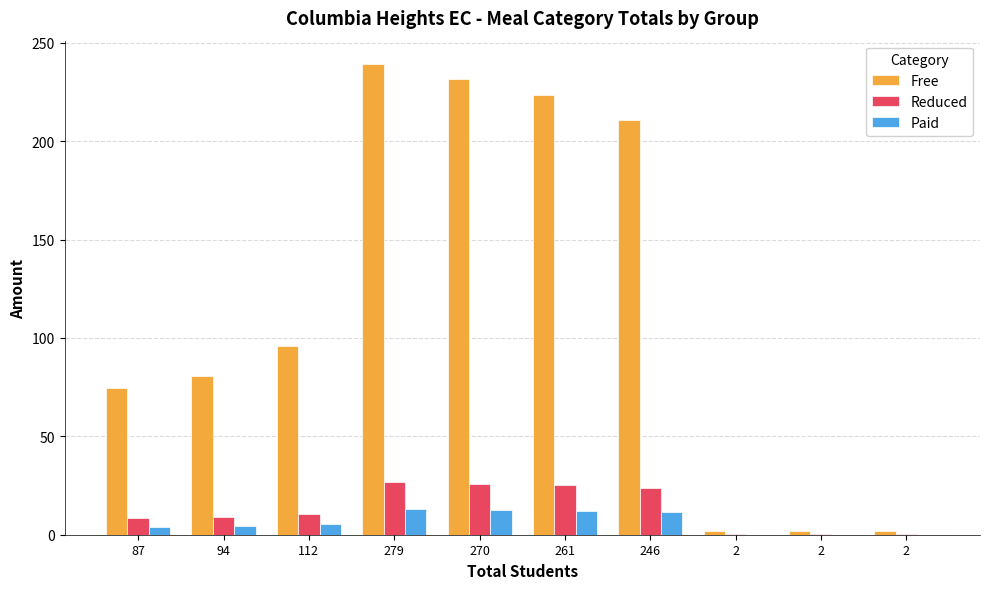

Count the number of data series in this chart.

3